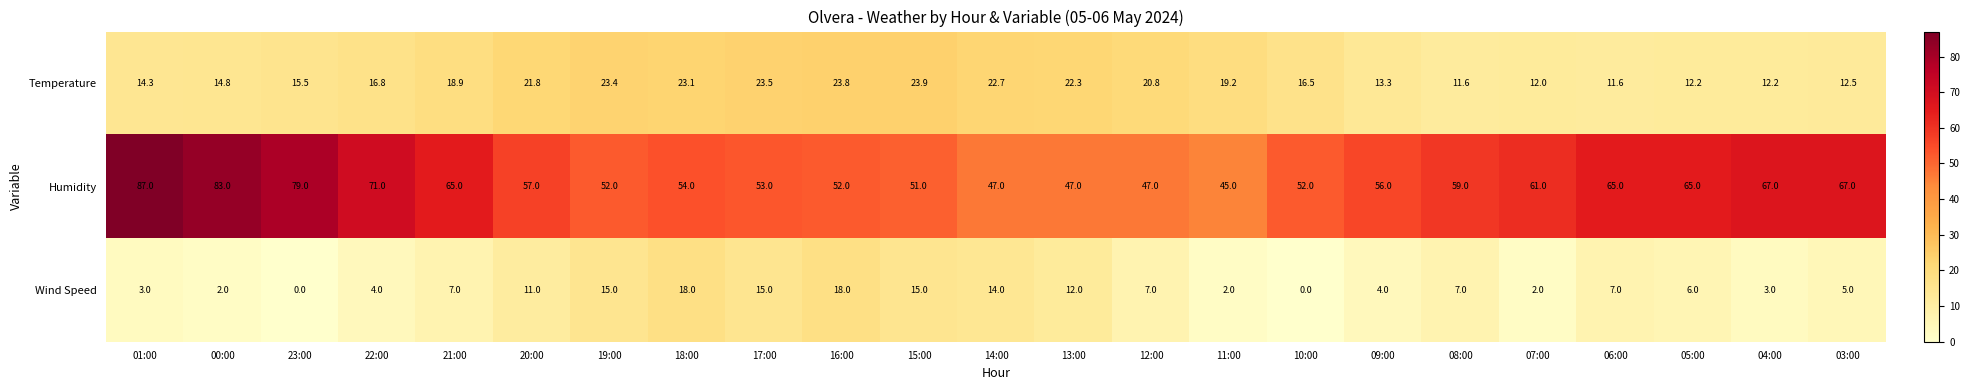

List the series in order of their peak value, highest first.

Humidity, Temperature, Wind Speed